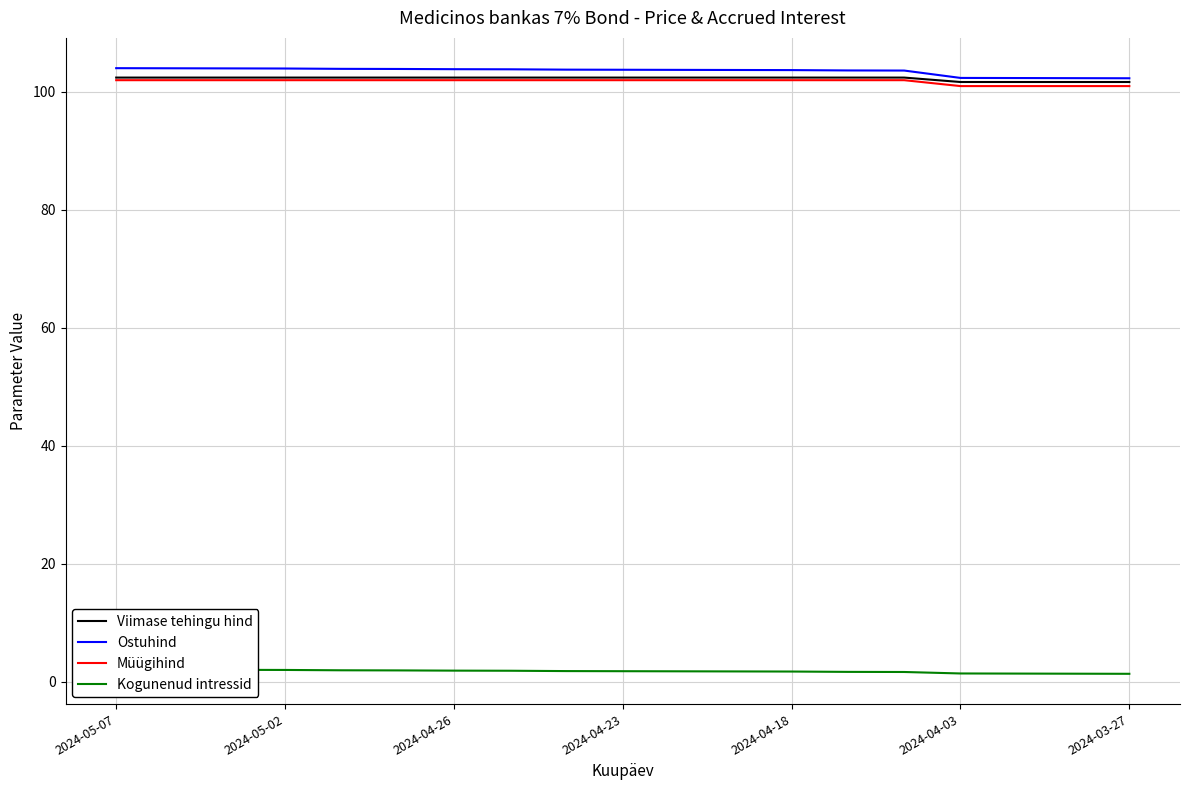

What is the value of the Kogunenud intressid point at the 13th from the left?

1.7